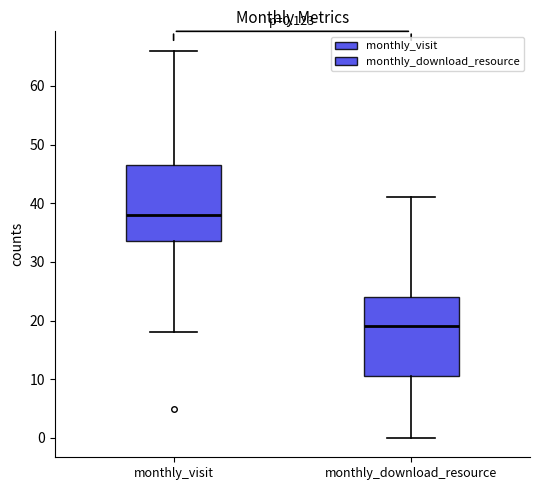

Which box's median line is the lowest?

monthly_download_resource